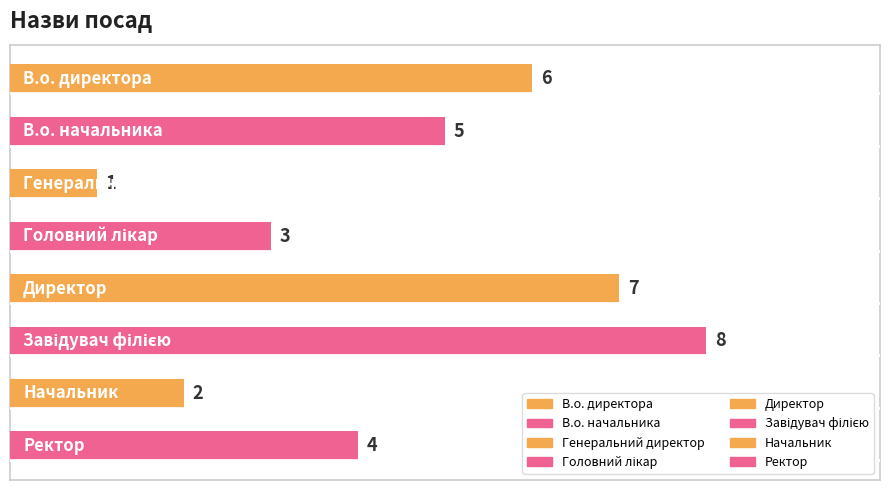

Is it true that the value at Директор is 7?

True